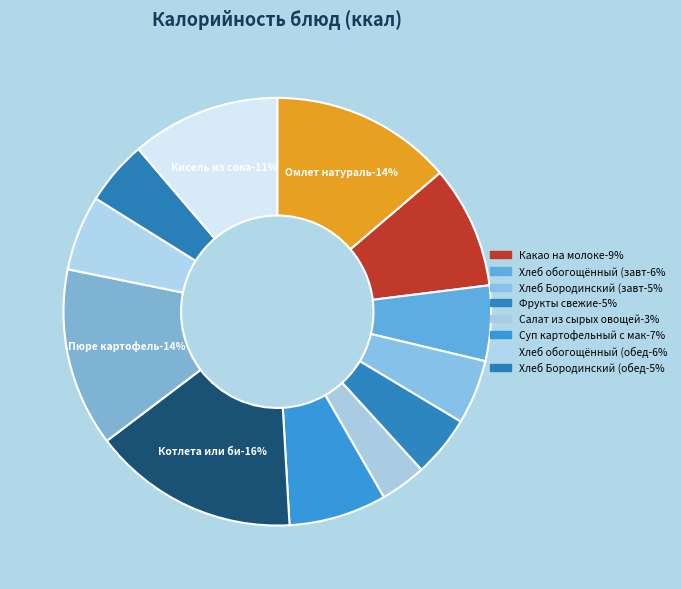

True or false: Какао на молоке accounts for 17% of the total.

False